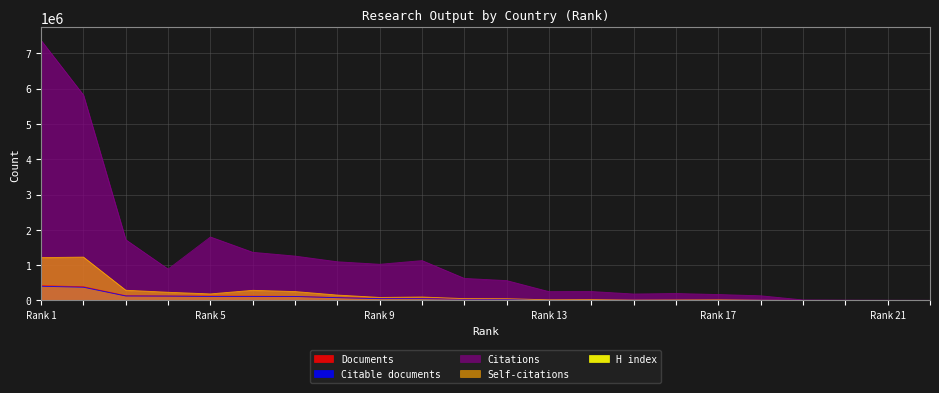

How many interior local peaks does the Citable documents series have?

1